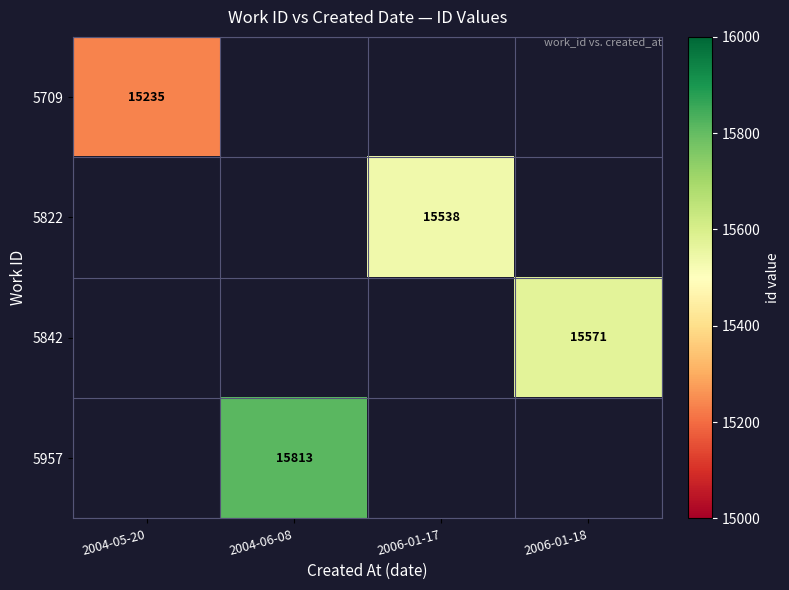

At how many categories does at least one series exceed 15403?

3